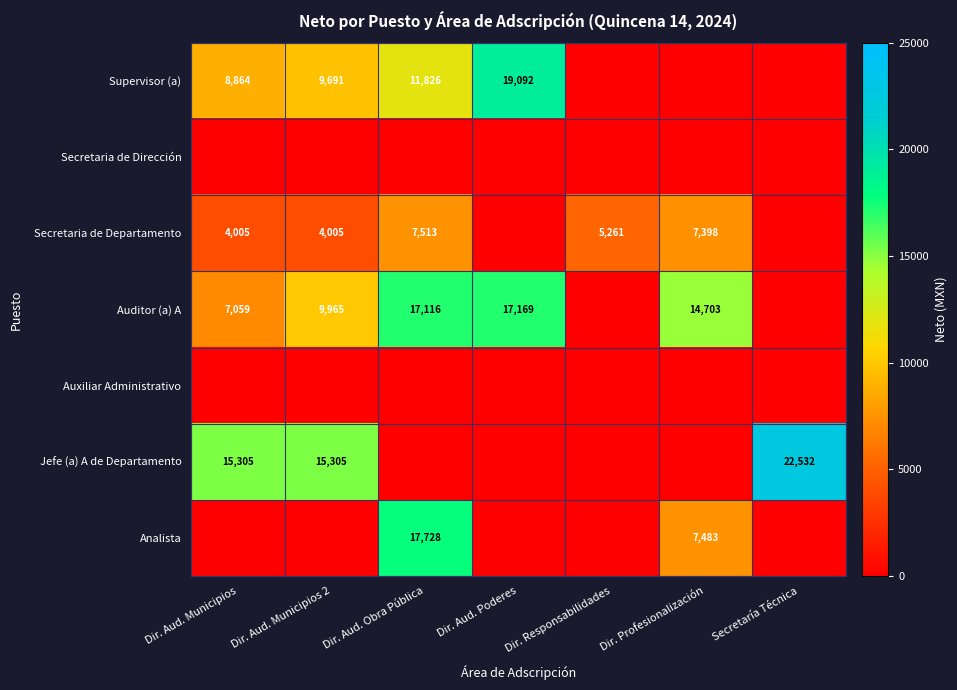

The value of Secretaria de Departamento at Dir. Aud. Municipios is 4005. True or false?

True